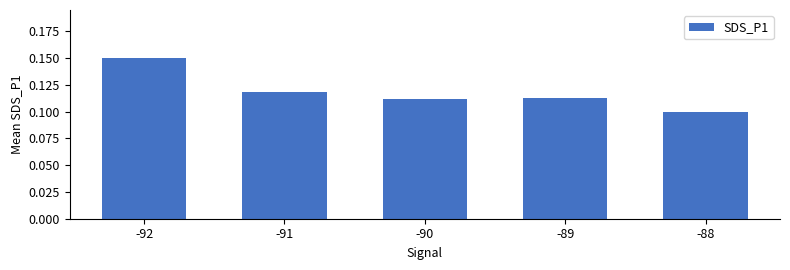

Between -91 and -88, which is larger?

-91